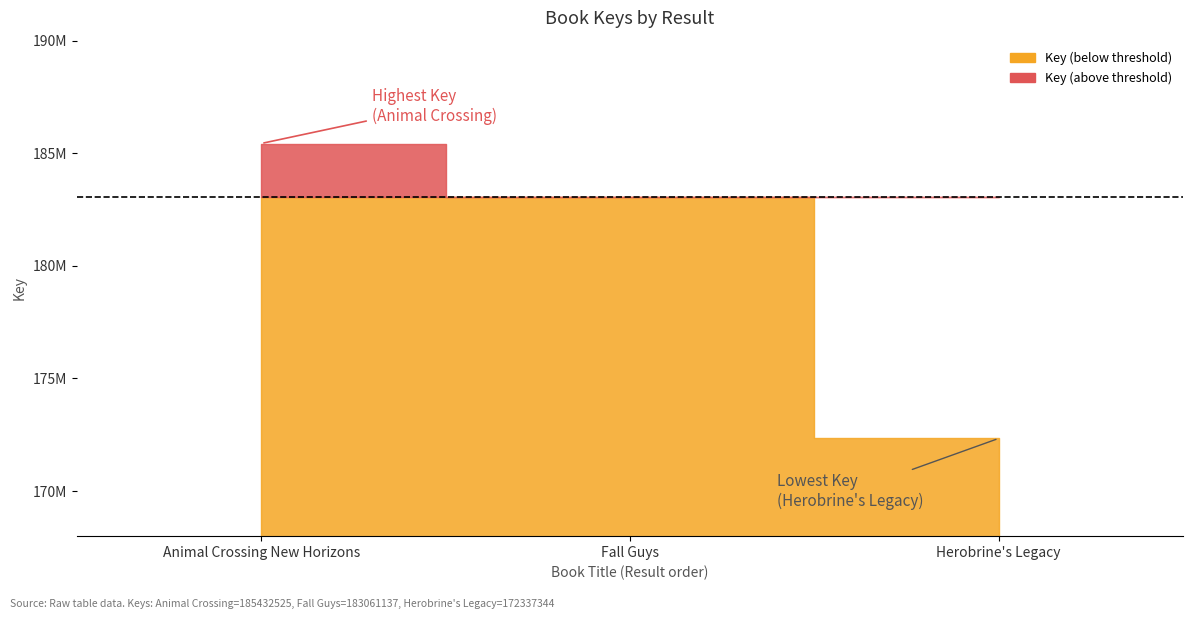

Reading left to right, extract all data points from this chart.

185432525	183061137	172337344